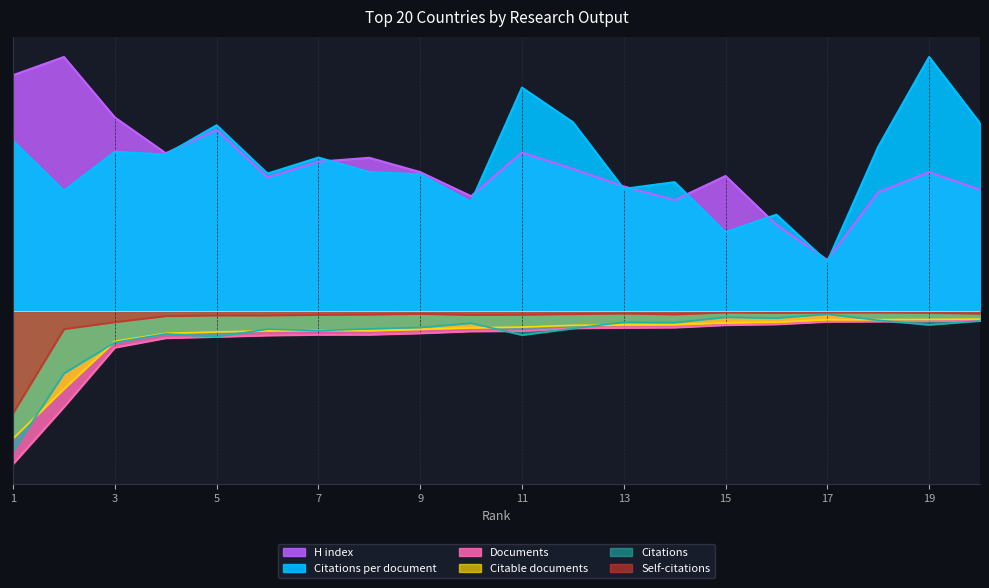

What is the difference between the maximum and minimum values in the Self-citations series?

23.2